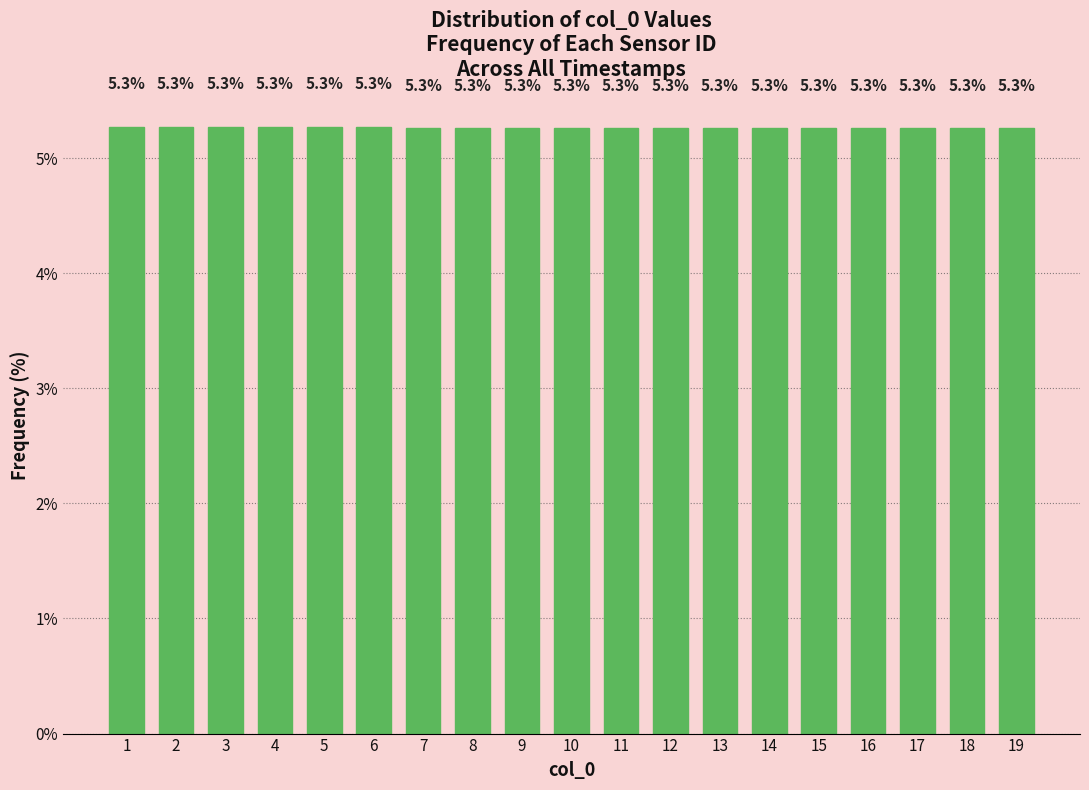

Reading left to right, what are all the values shown in this chart?

1=5.3	2=5.3	3=5.3	4=5.3	5=5.3	6=5.3	7=5.3	8=5.3	9=5.3	10=5.3	11=5.3	12=5.3	13=5.3	14=5.3	15=5.3	16=5.3	17=5.3	18=5.3	19=5.3